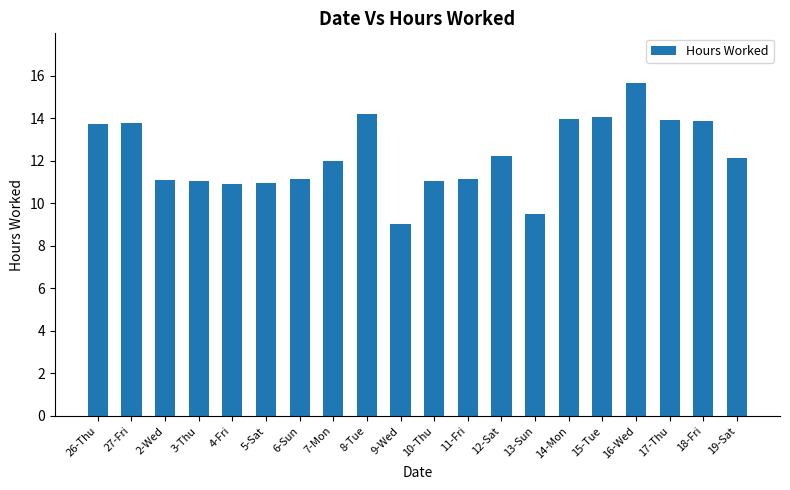

Does the chart contain stacked bars?

No